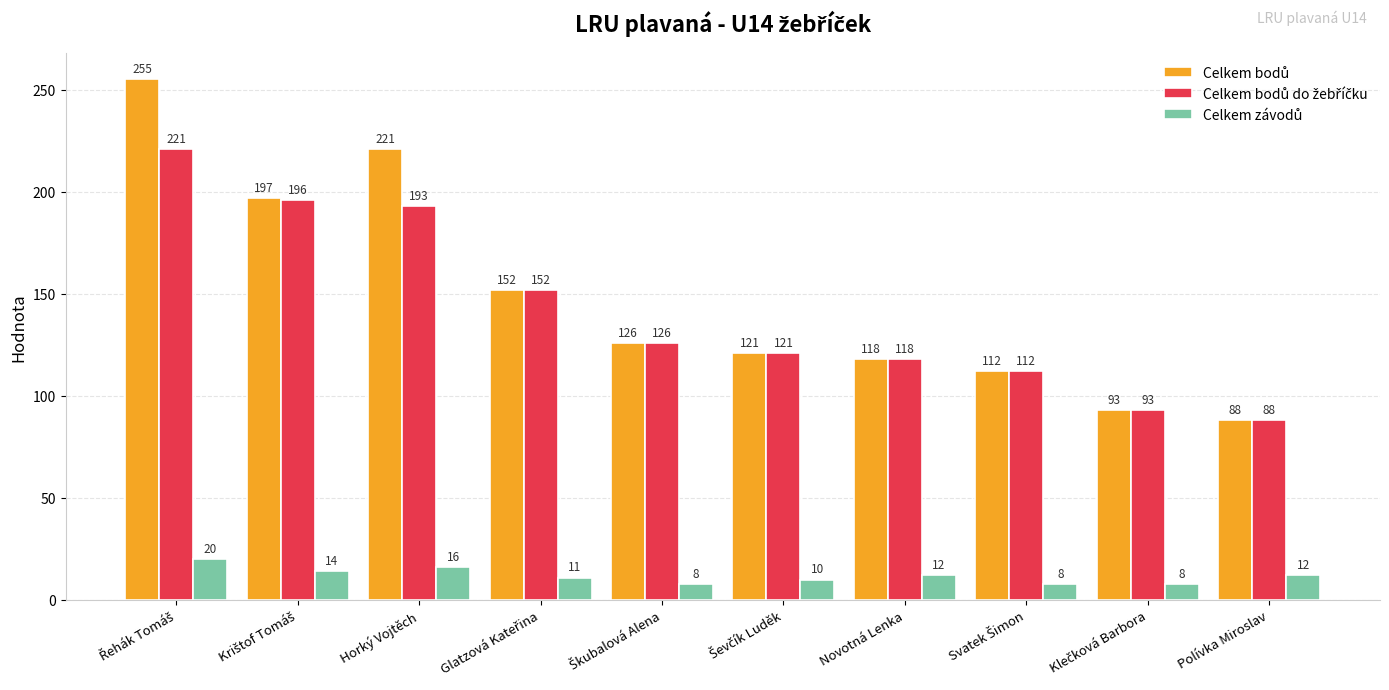

What is the greatest value displayed?

255